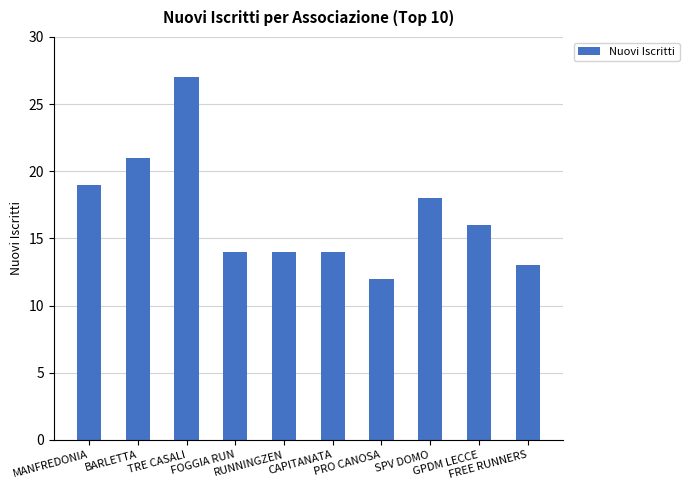

What position from the left is GPDM LECCE?

9